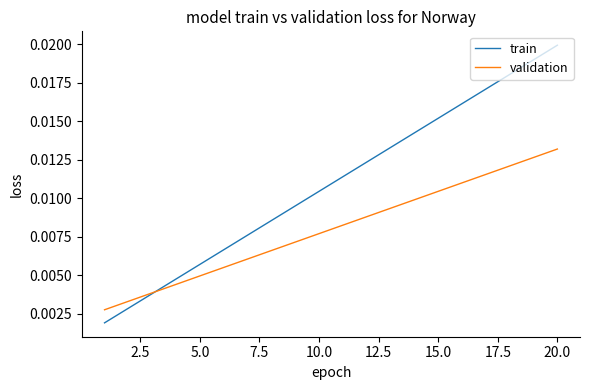

At how many categories does at least one series exceed 0?

20